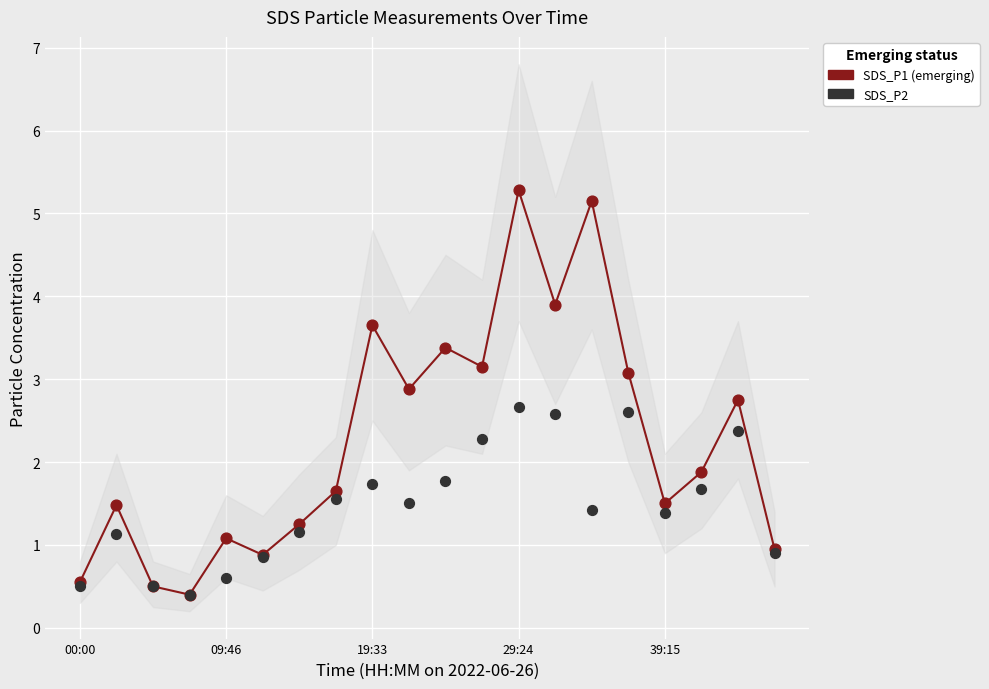

Which series reaches the minimum Y coordinate?

SDS_P1